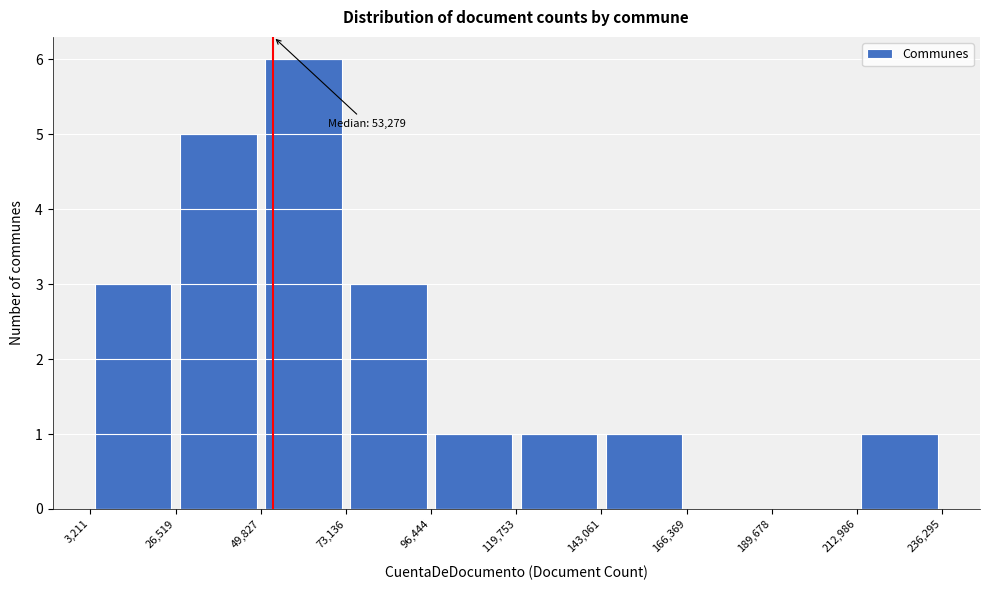

Over which range of the x-axis is the bar tallest?

49,827 to 73,136